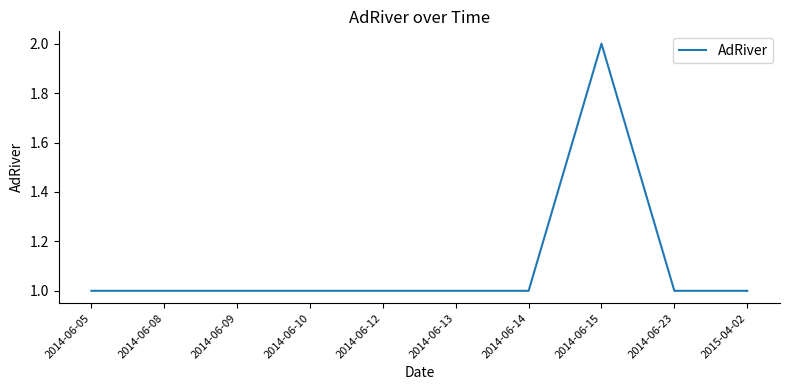

What position from the left is 2014-06-14?

7